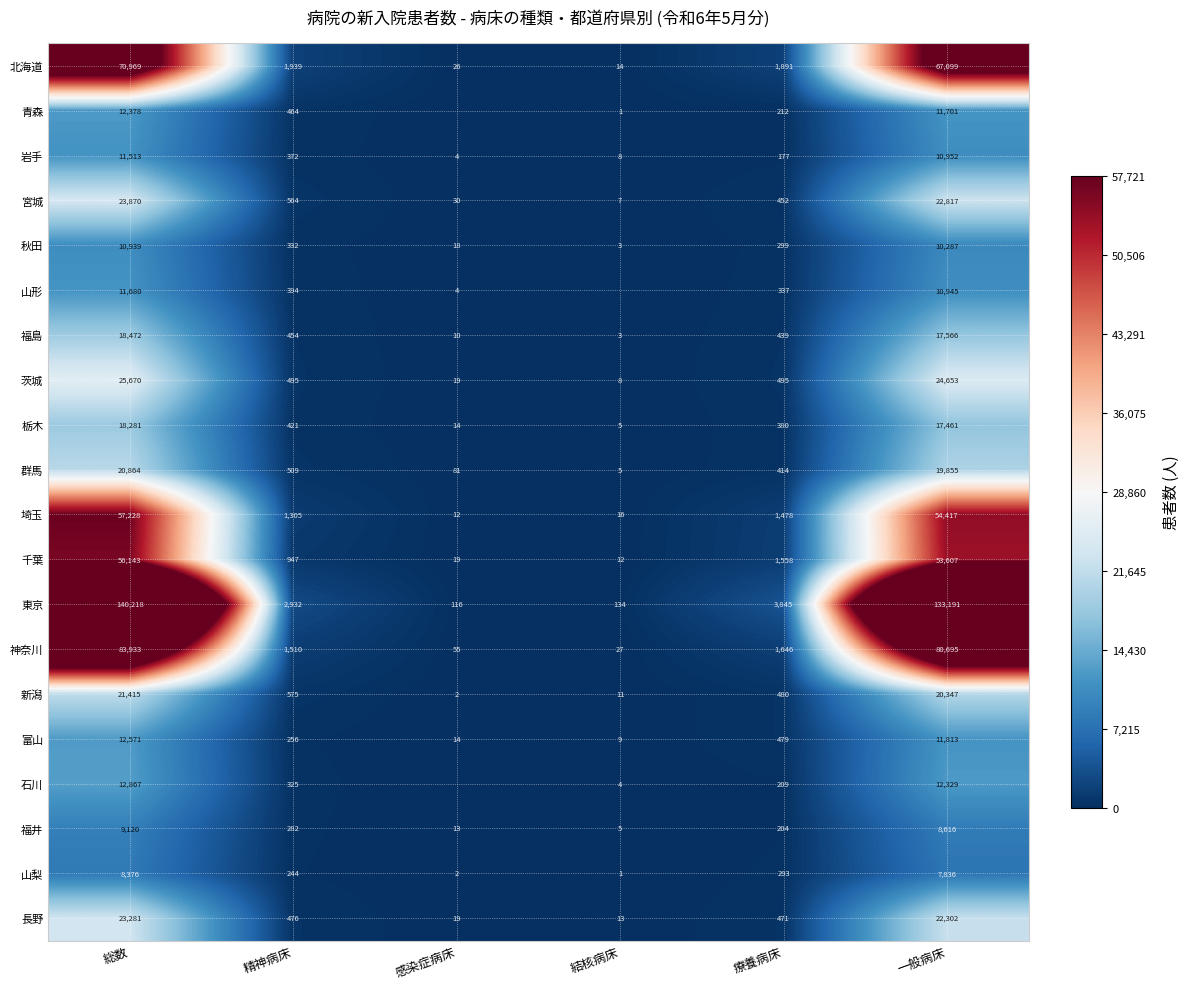

Count the number of categories in the chart.

6